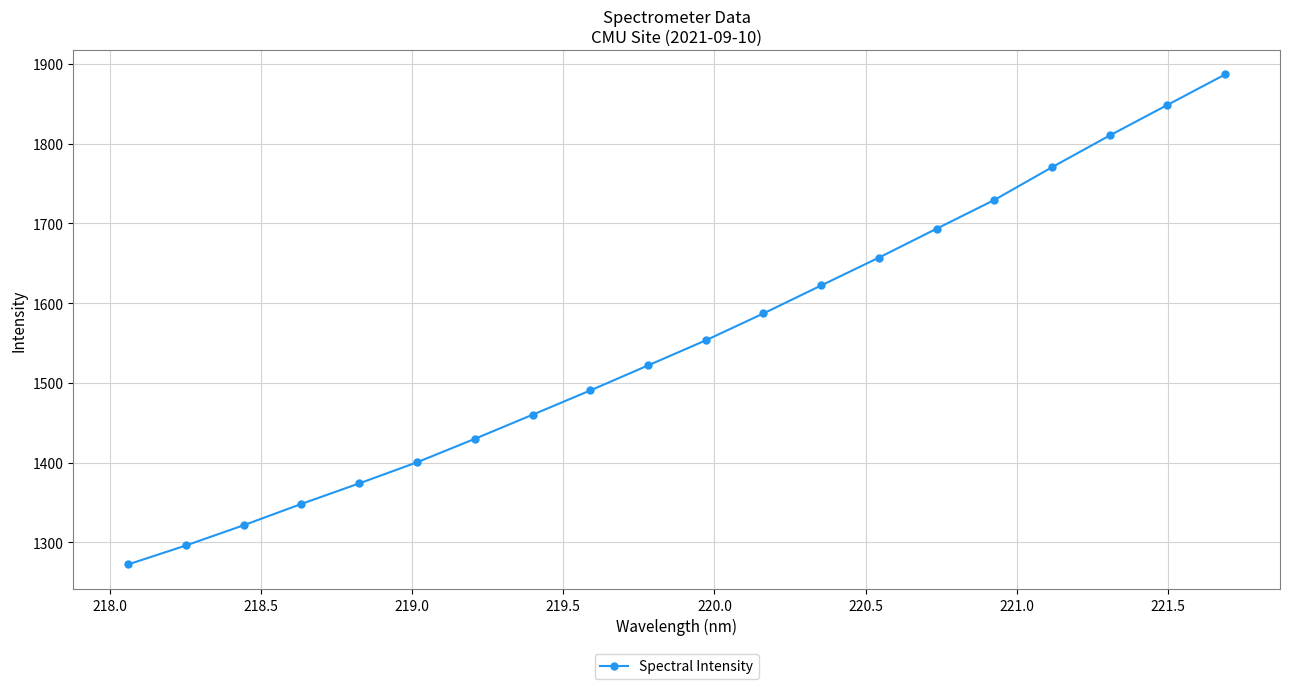

What is the difference between the maximum and minimum values?

614.3